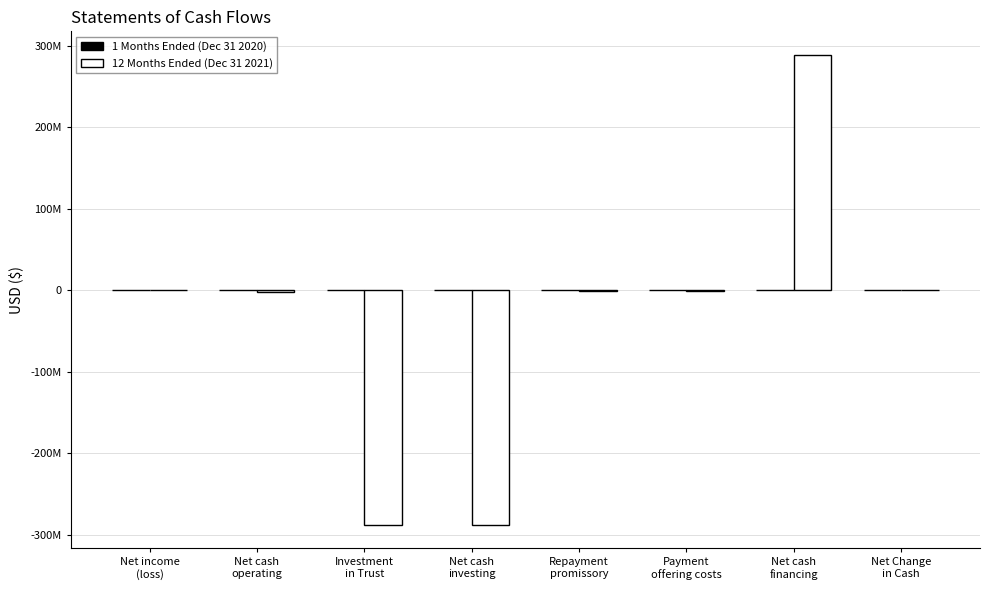

True or false: 12 Months Ended (Dec 31 2021) has a value of -489489684 at Investment
in Trust.

False